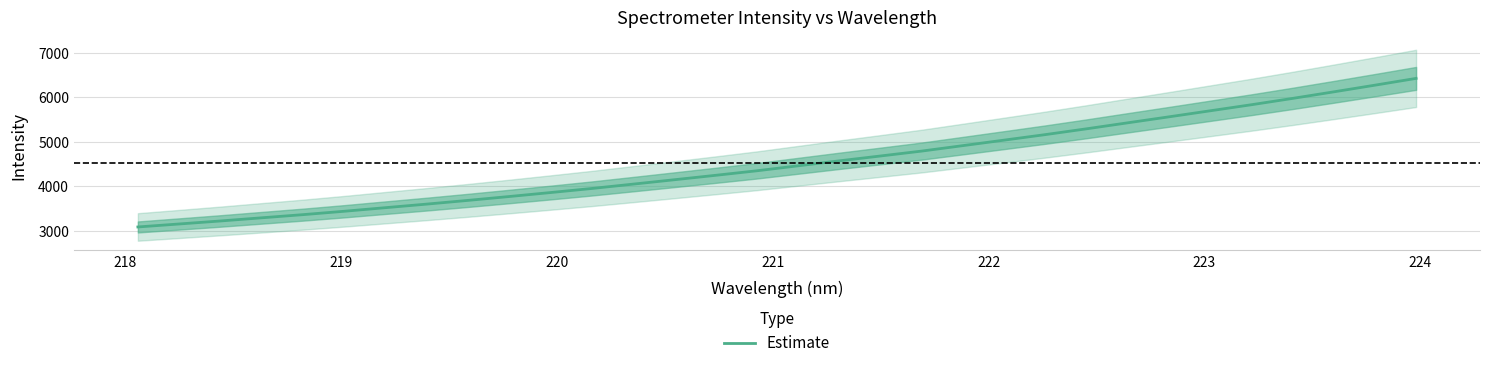

Reading left to right, transcribe all the data shown in this chart.

3091.1	3158.2	3225.7	3296.8	3367.6	3443.6	3524.2	3604.3	3687.8	3774.5	3863.6	3954.9	4052.4	4151.0	4250.3	4352.1	4463.7	4575.3	4684.2	4794.2	4916.9	5040.1	5164.2	5294.2	5429.0	5563.1	5698.6	5834.6	5976.6	6123.8	6273.7	6426.1